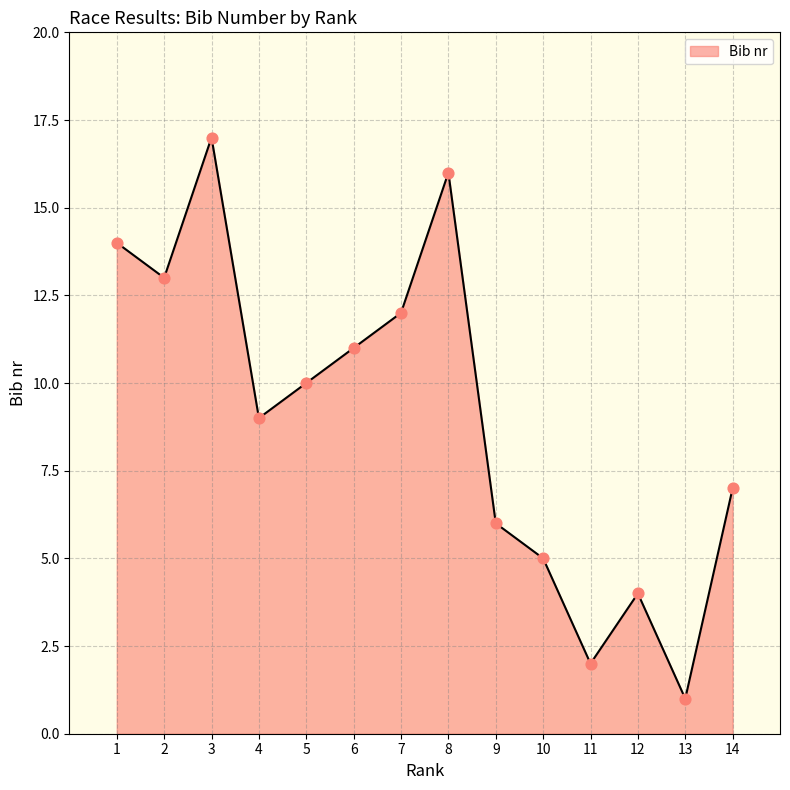

What is the change in value from 5 to 14?

-3